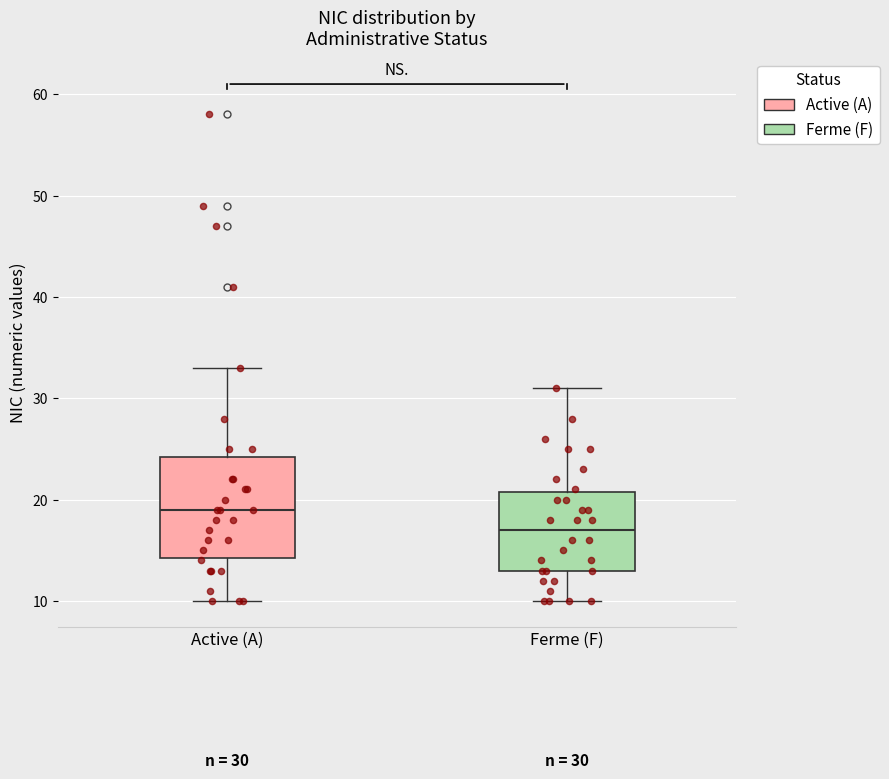

Comparing the boxes themselves (not the whiskers), which one is the tallest?

Active (A)